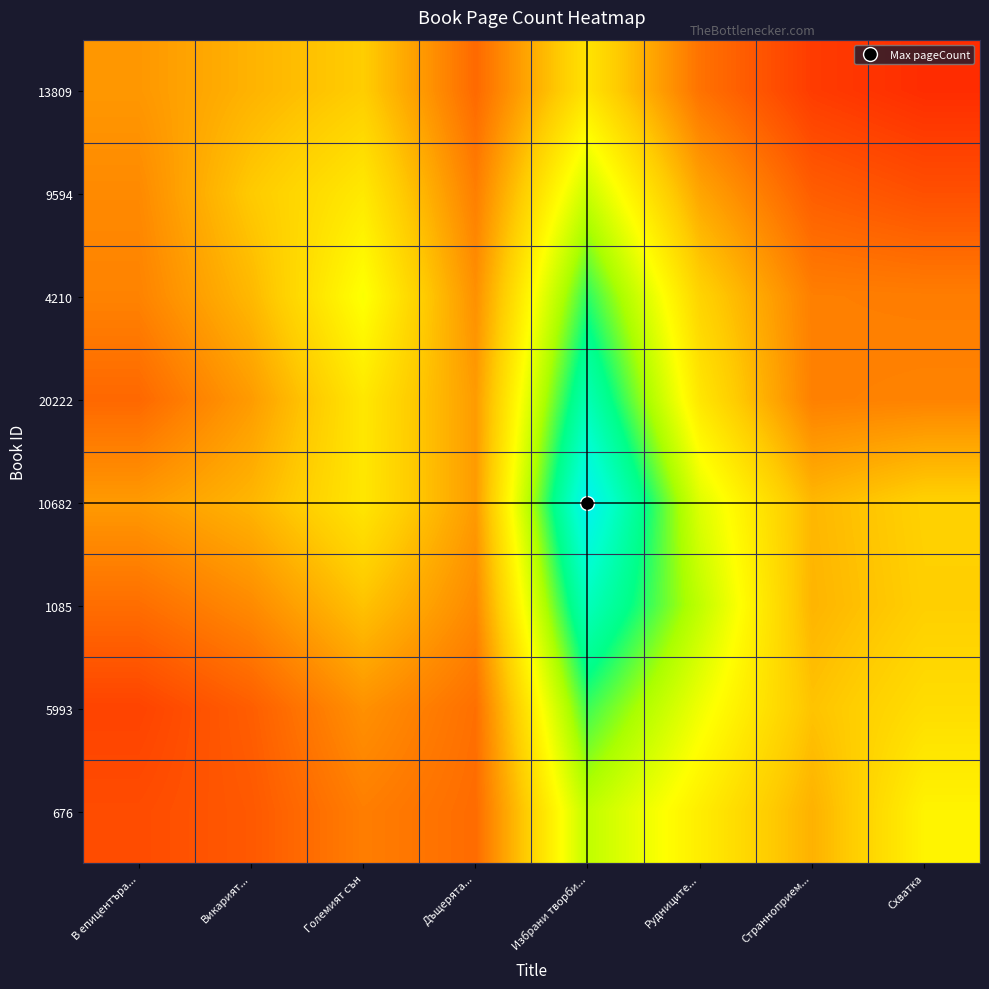

Which series changed the most between Големият сън and Избрани творби...?

10682